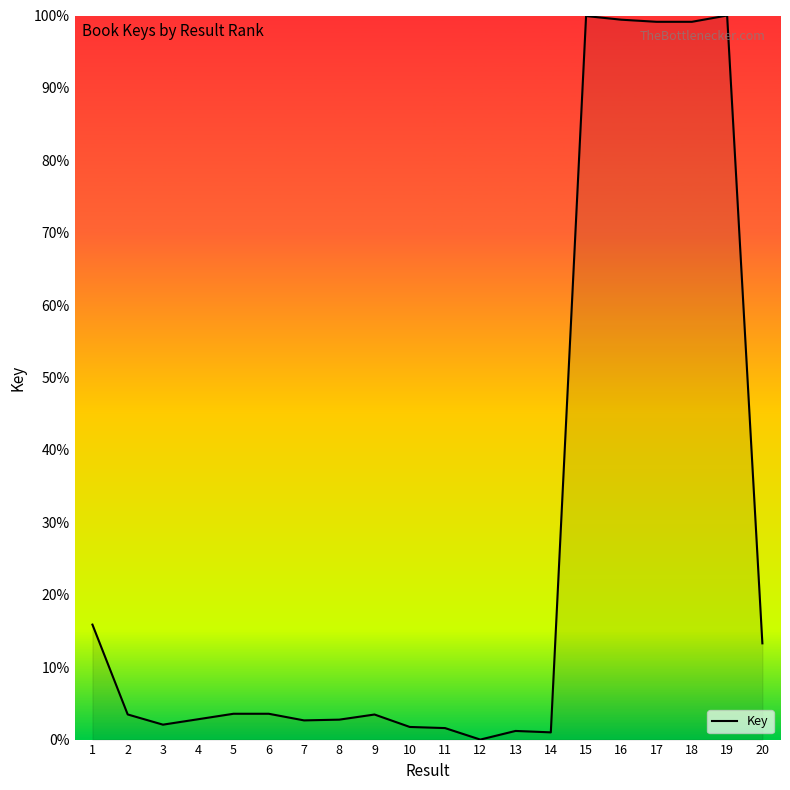

Is it true that the value at 17 is 99.1?

True